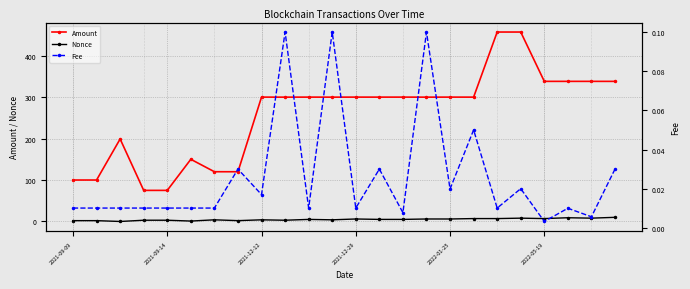

How many values in the Amount series are below 299?

8